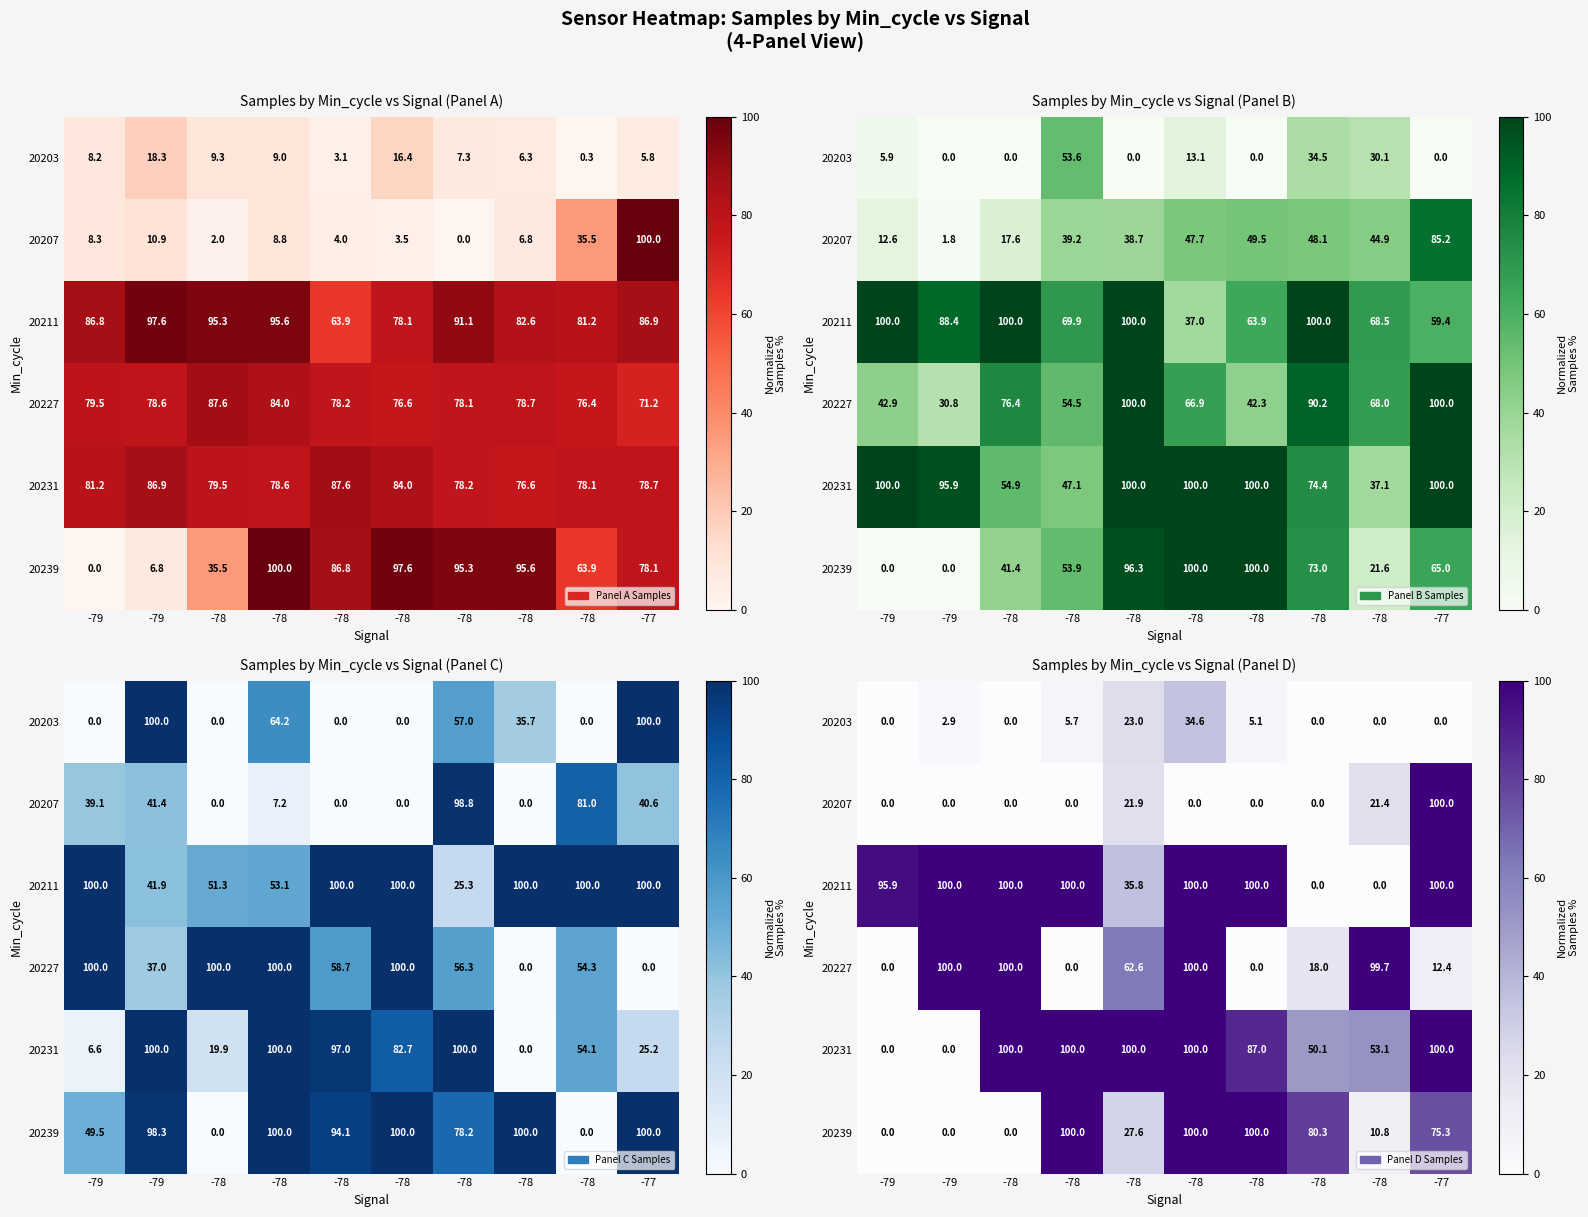

At which category is the sum across all series the highest?

-78